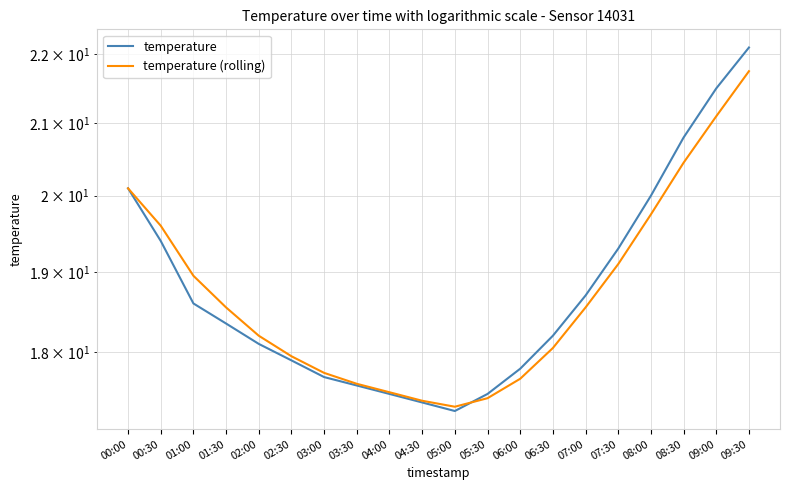

Which label corresponds to the smallest value in the chart?

05:00